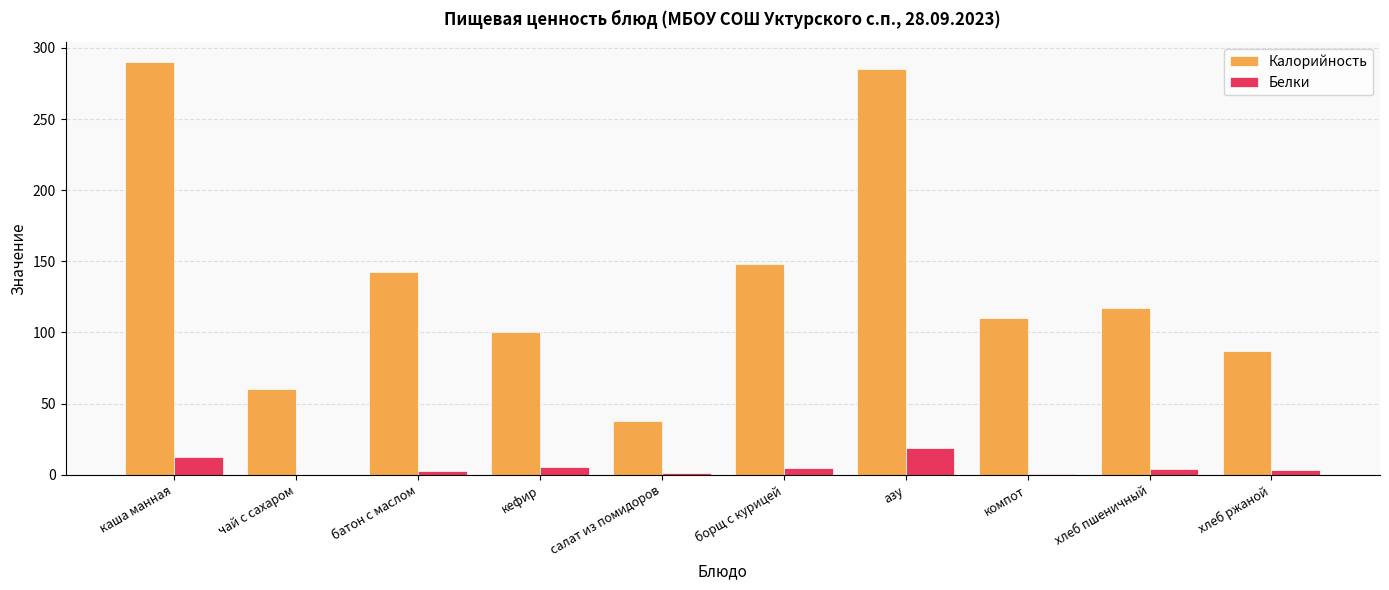

What is the sum of all Калорийность values?

1377.5